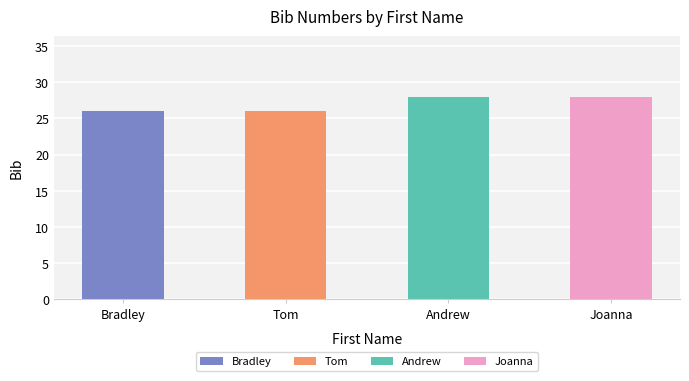

What is the change in value from Bradley to Andrew?

+2